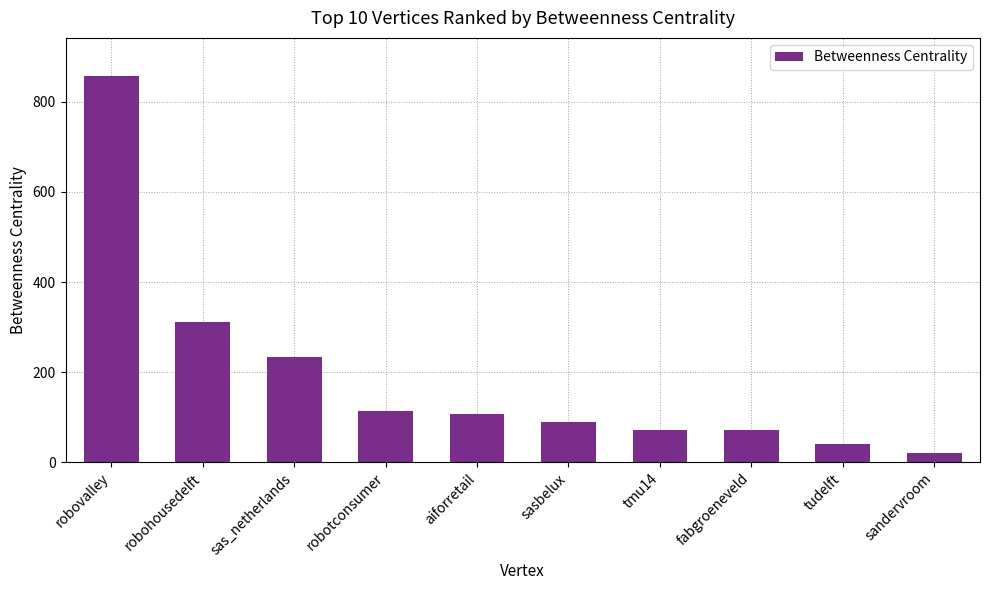

Reading left to right, extract all data points from this chart.

robovalley=856.5	robohousedelft=310.2	sas_netherlands=233.4	robotconsumer=113.5	aiforretail=106.5	sasbelux=90.0	tmu14=71.3	fabgroeneveld=71.3	tudelft=40.0	sandervroom=20.8